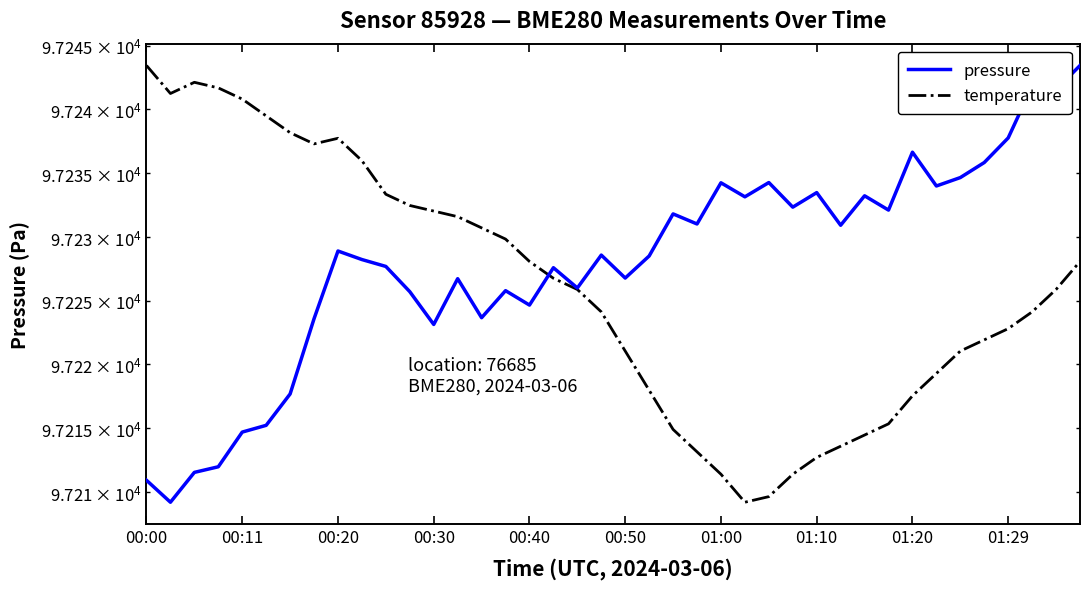

Which series has the largest total across all categories?

pressure